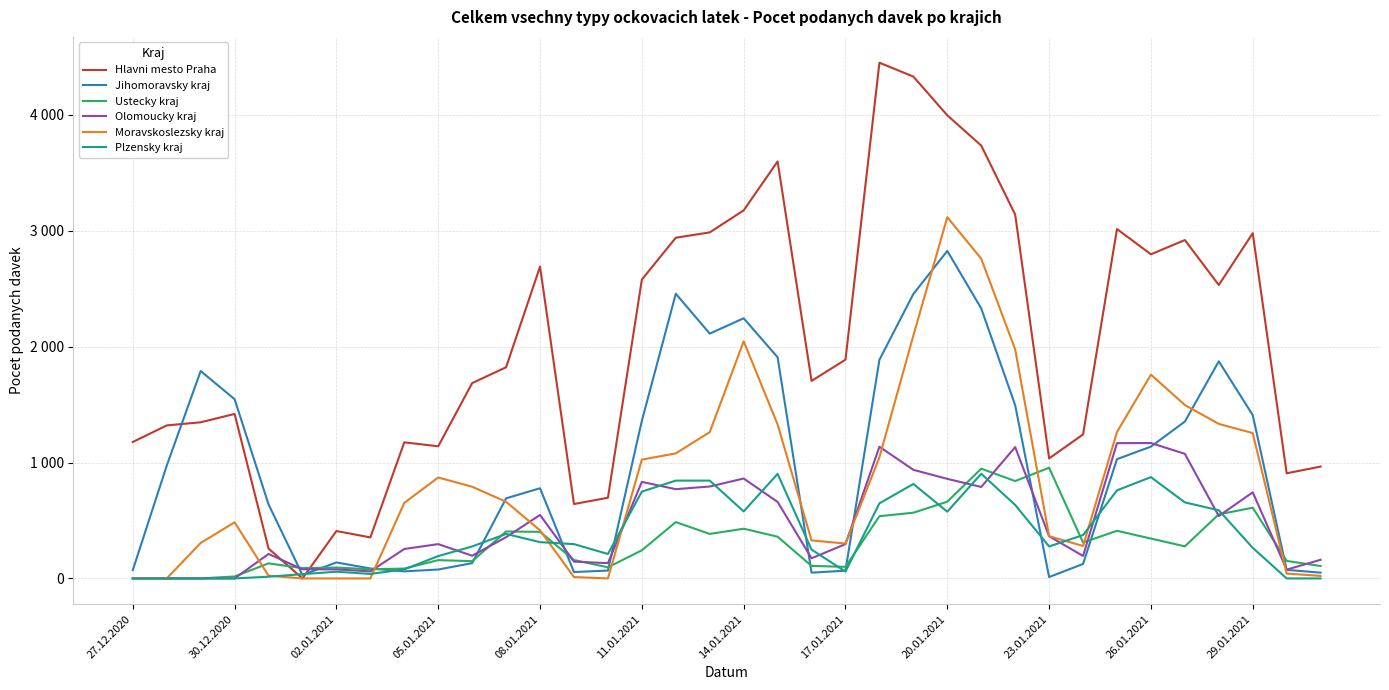

Which series has the largest total across all categories?

Hlavni mesto Praha